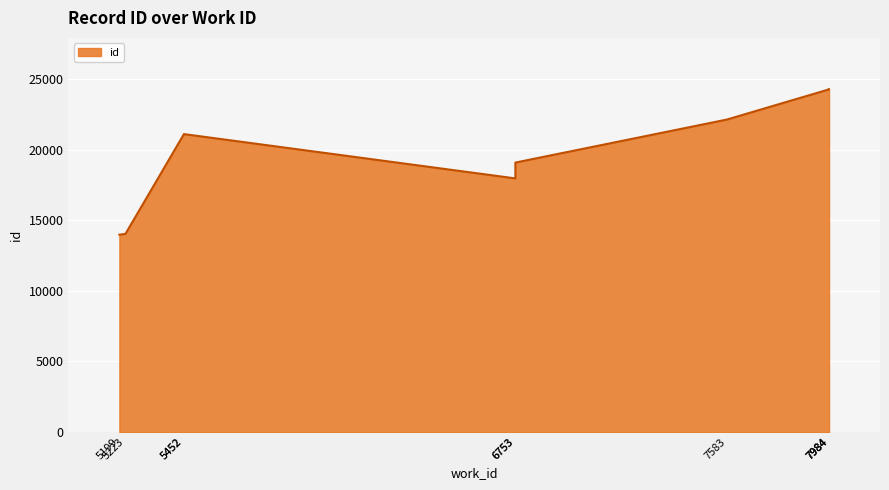

Does the chart display data point markers on the line(s)?

No